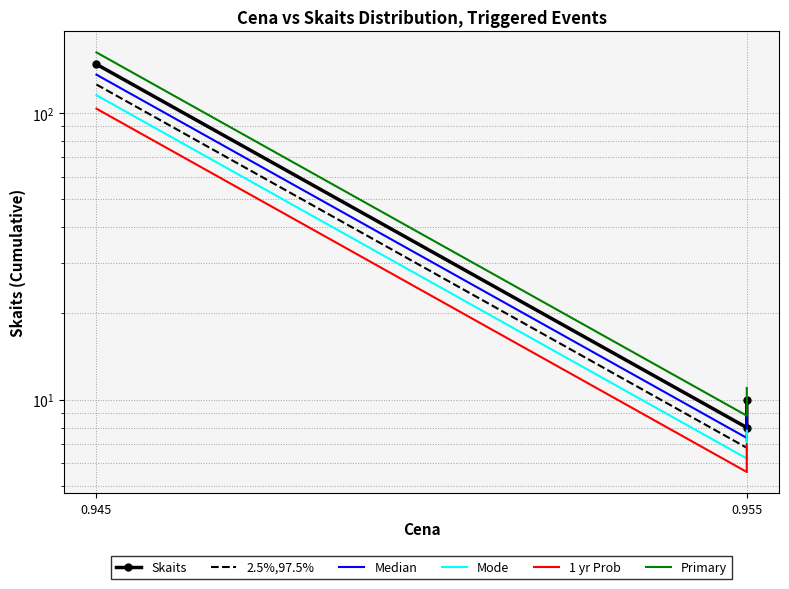

What is the sum of all Primary values?

182.6